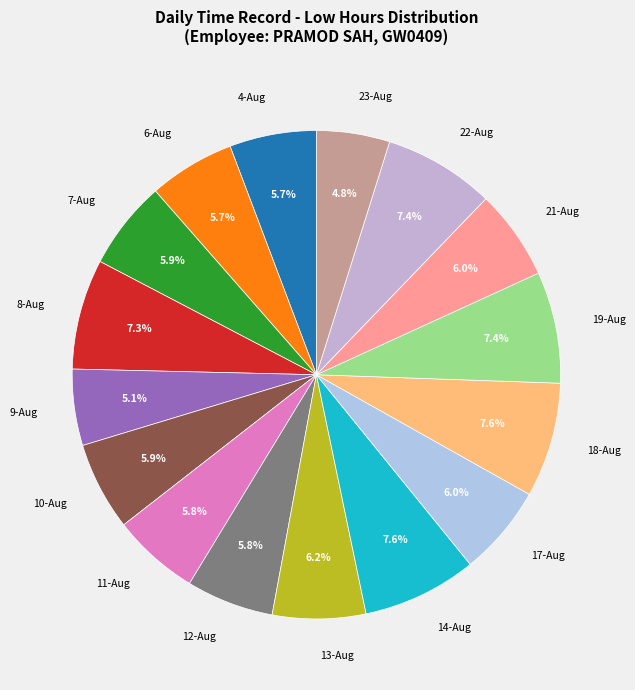

True or false: 12-Aug accounts for 1% of the total.

False